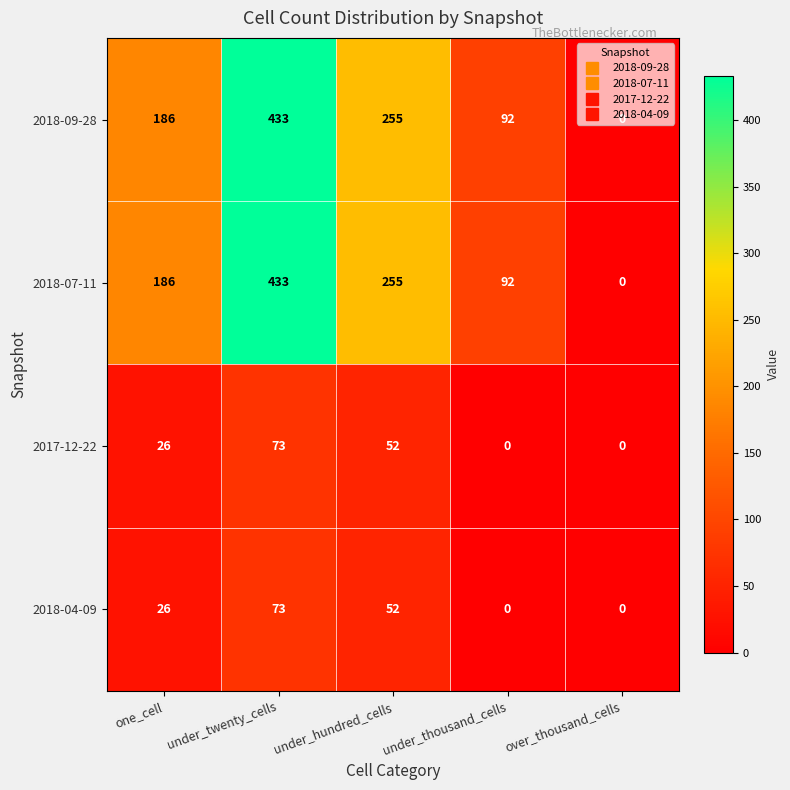

The value of 2018-07-11 at under_thousand_cells is 24. True or false?

False